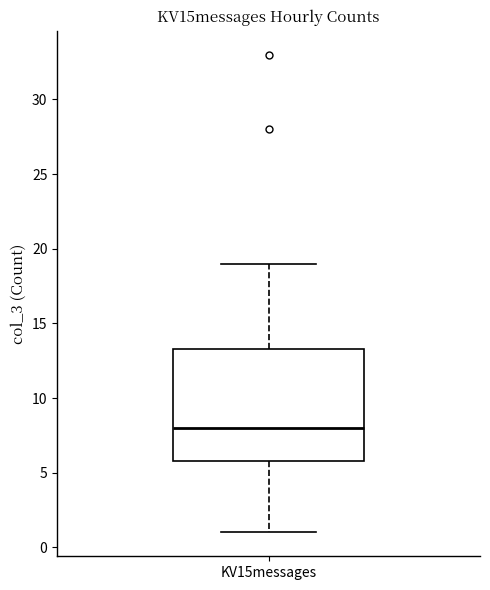

Transcribe this box plot: give where the median line is, the range the box spans, and where the two whiskers end, as read against the y-axis. The values are not printed on the chart, so give them approximately, as read against the axis.

median 8.0, box 6.0 to 13.5, whiskers 1.0 to 19.0